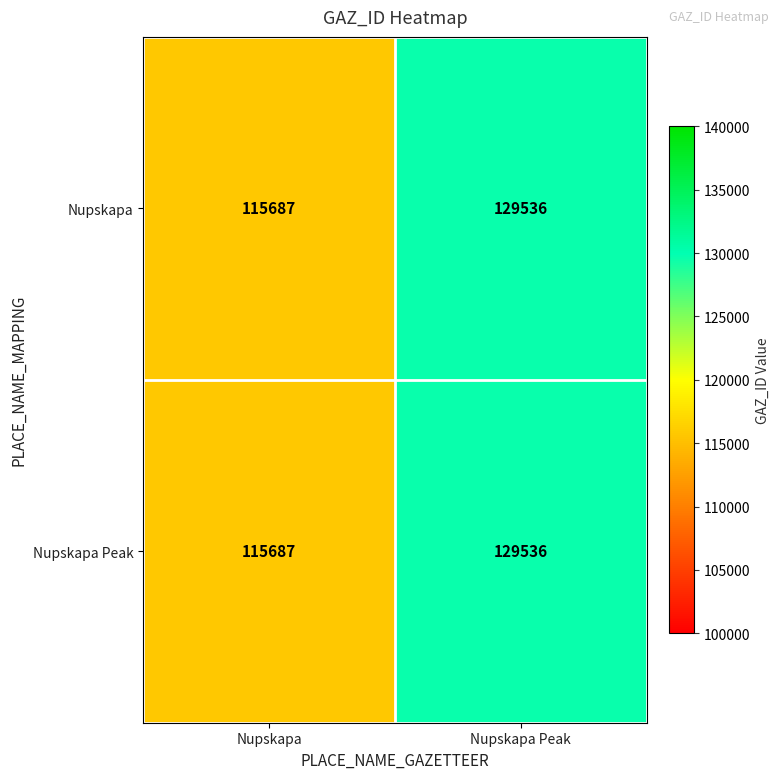

What is the average value of the Nupskapa series?

122612